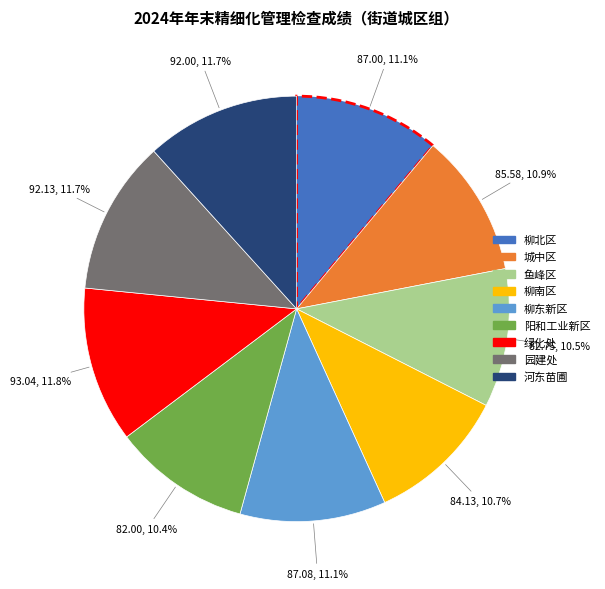

To the nearest percent, what percentage of the pie is 绿化处?

12%